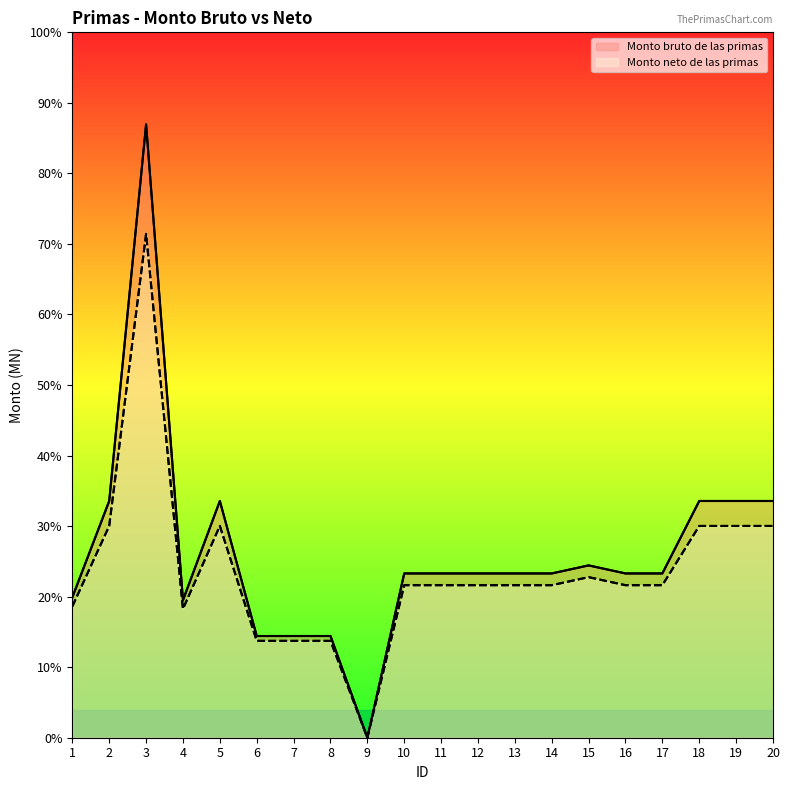

What is the approximate value of Monto bruto de las primas at 1?

10969.6